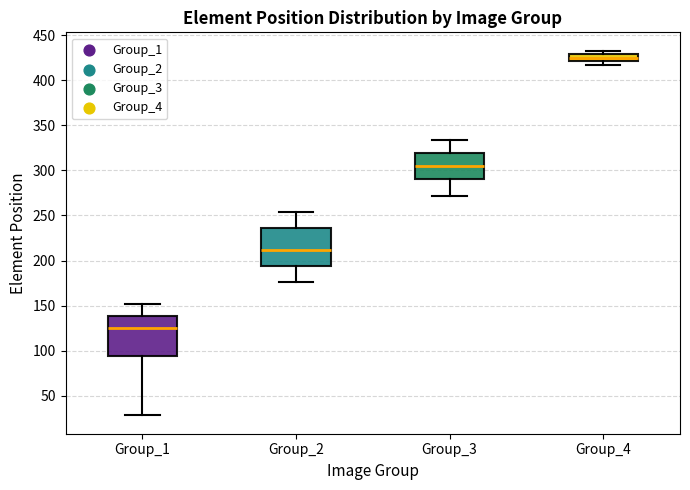

Reading left to right, transcribe this box plot: for each box, give where its median line is, the range the box spans, and where its two whiskers end, as read against the y-axis. The values are not printed on the chart, so give them approximately, as read against the axis.

Group_1: median 125, box 95 to 140, whiskers 30 to 150
Group_2: median 210, box 195 to 235, whiskers 175 to 255
Group_3: median 305, box 290 to 320, whiskers 270 to 335
Group_4: median 425, box 420 to 430, whiskers 415 to 435